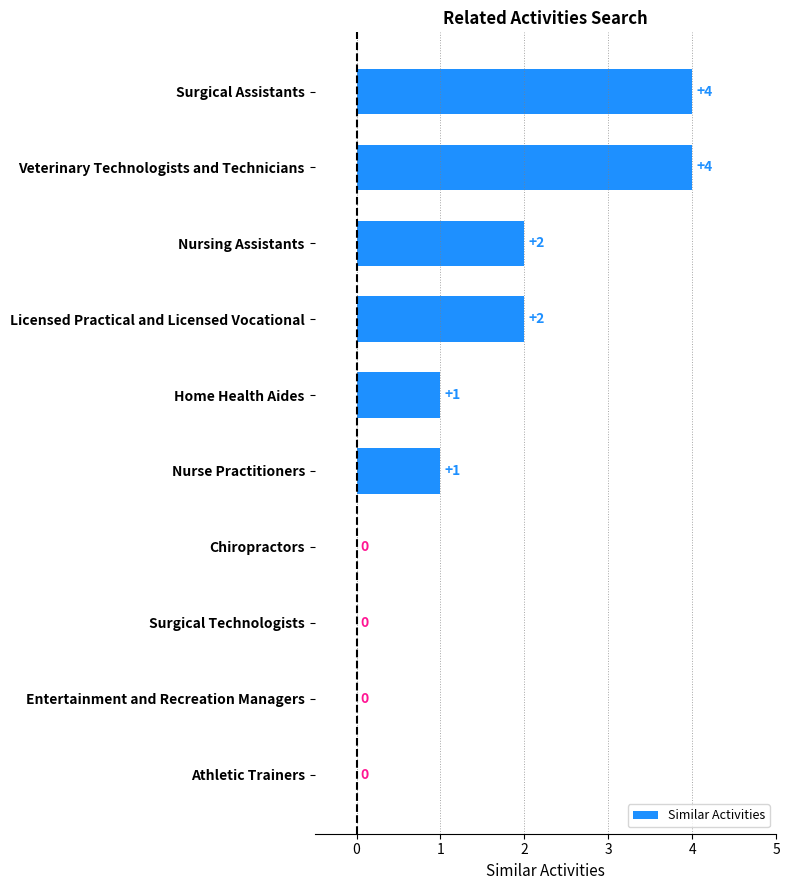

Are the bars grouped side by side (vs. stacked)?

No